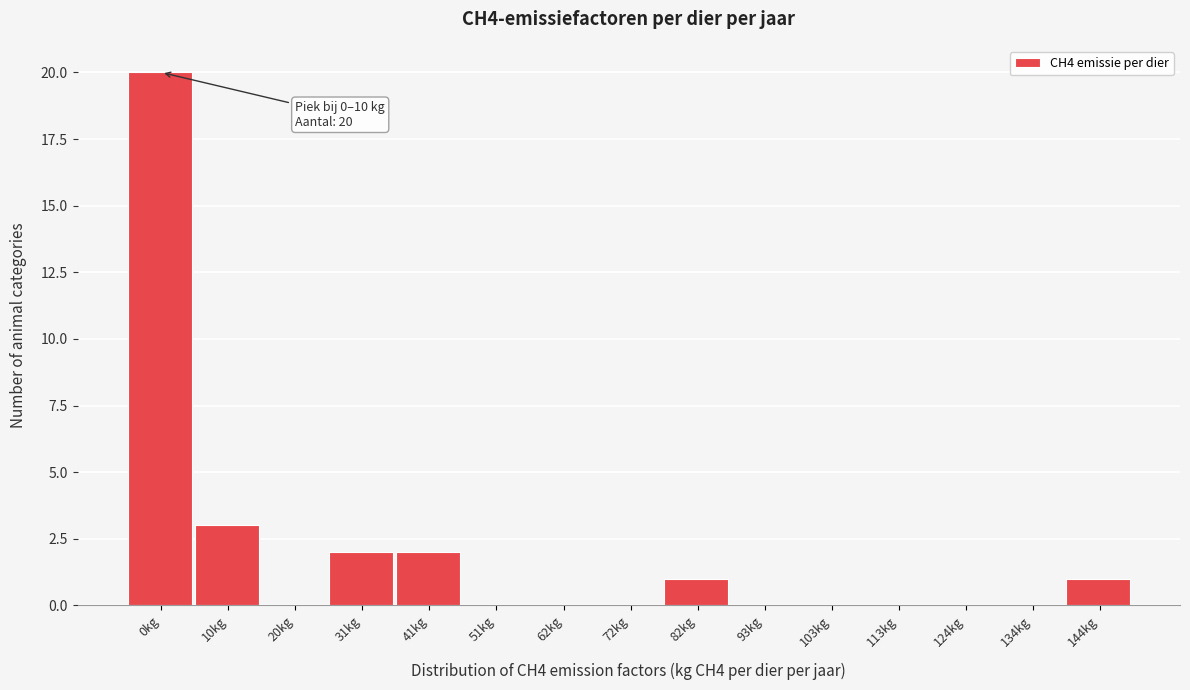

Reading left to right, list all the values displayed in this chart.

0kg=20	10kg=3	20kg=0	31kg=2	41kg=2	51kg=0	62kg=0	72kg=0	82kg=1	93kg=0	103kg=0	113kg=0	124kg=0	134kg=0	144kg=1